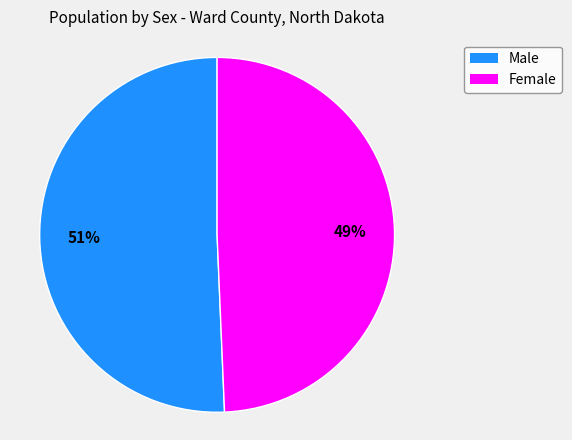

Rank the categories by value from lowest to highest.

Female, Male